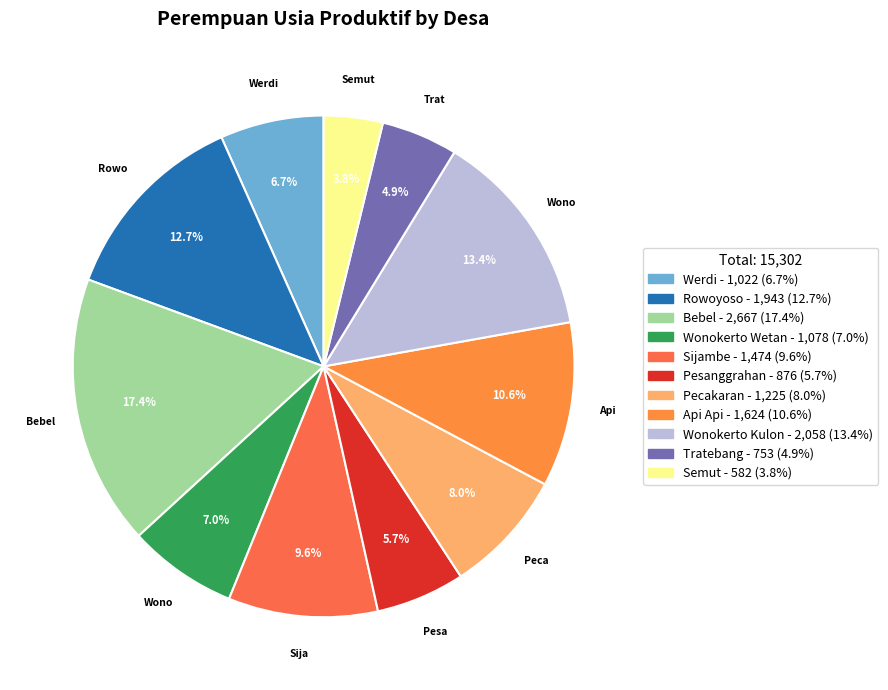

Is it true that Pecakaran is 17% of the pie?

False